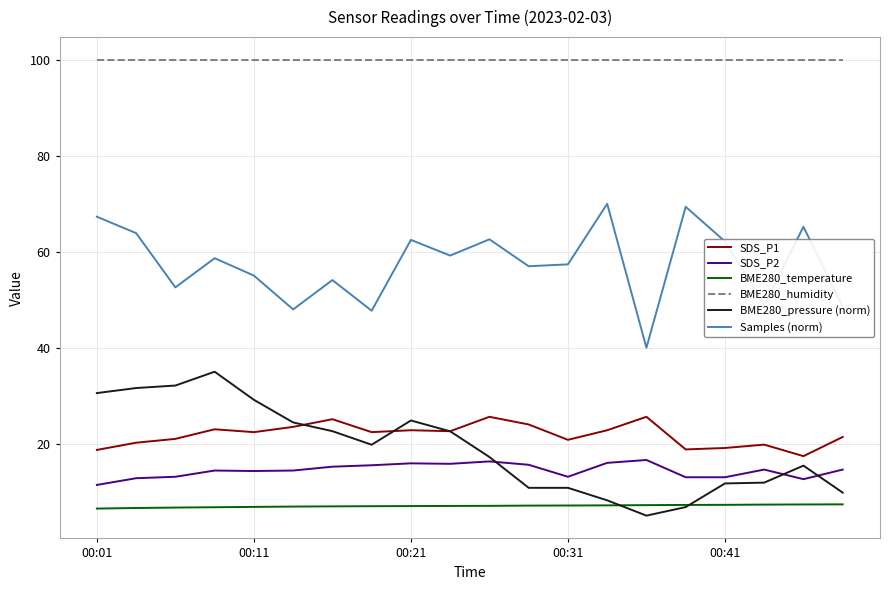

Rank the series by their maximum value, from highest to lowest.

BME280_humidity, Samples (norm), BME280_pressure (norm), SDS_P1, SDS_P2, BME280_temperature